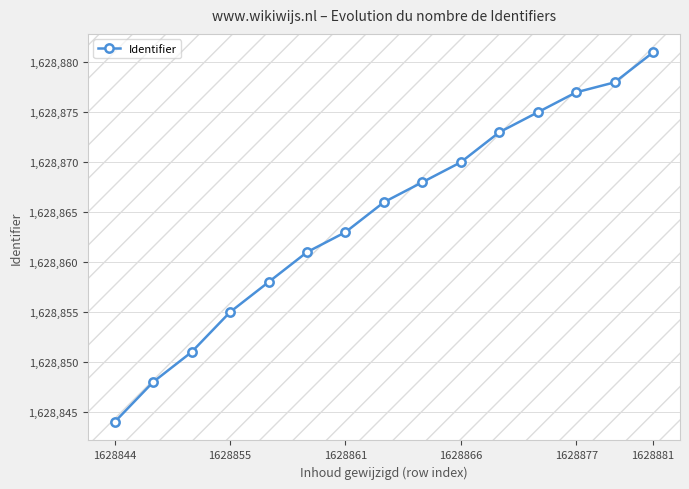

What is the difference between the maximum and second lowest values?

33